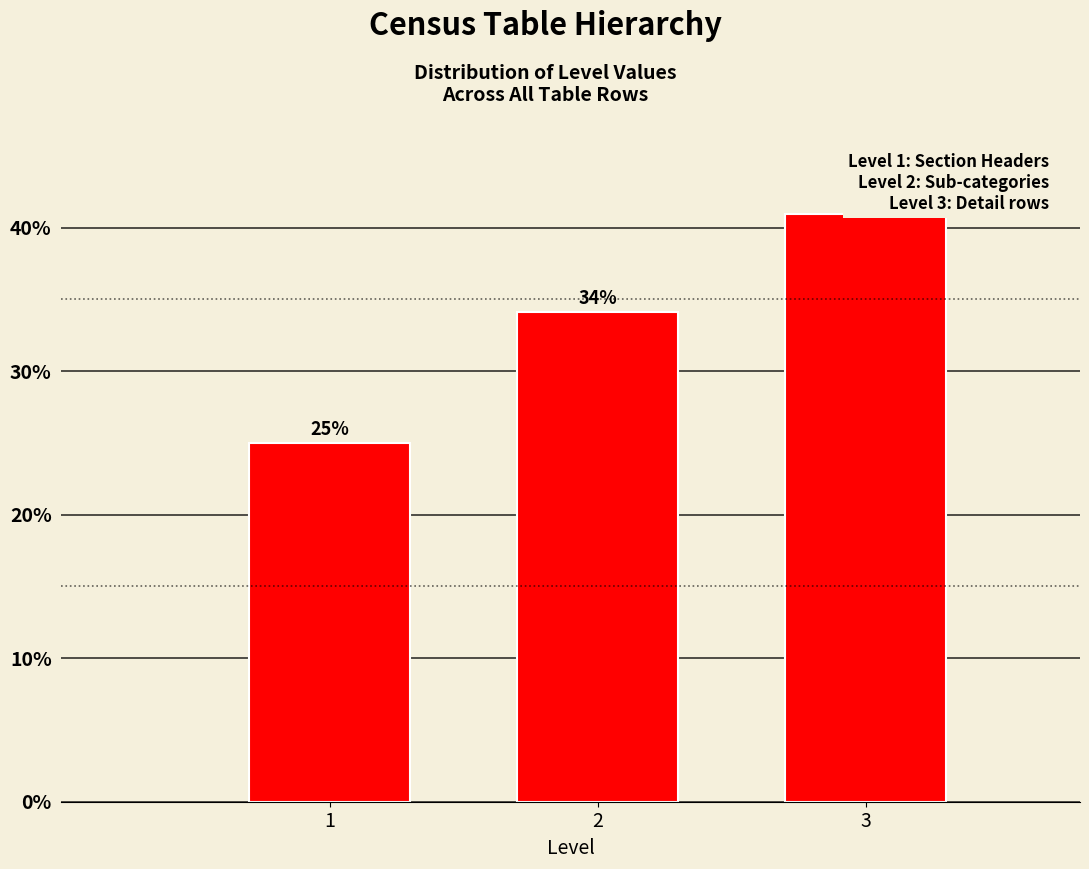

The value at 1 is 25.0. True or false?

True